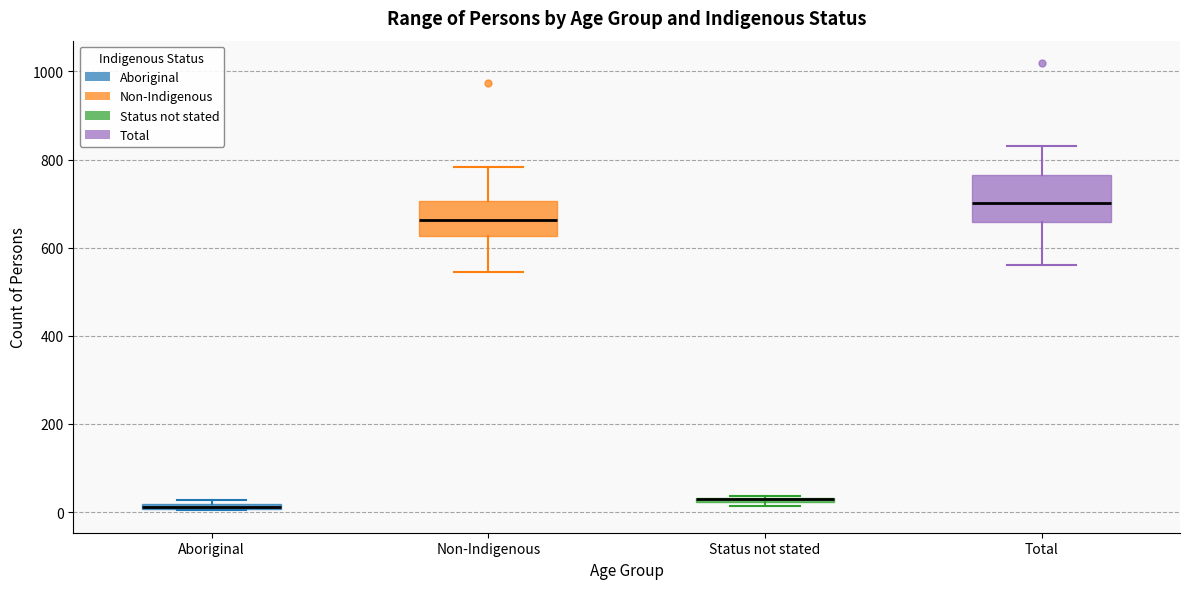

Comparing the boxes themselves (not the whiskers), which one is the tallest?

Total